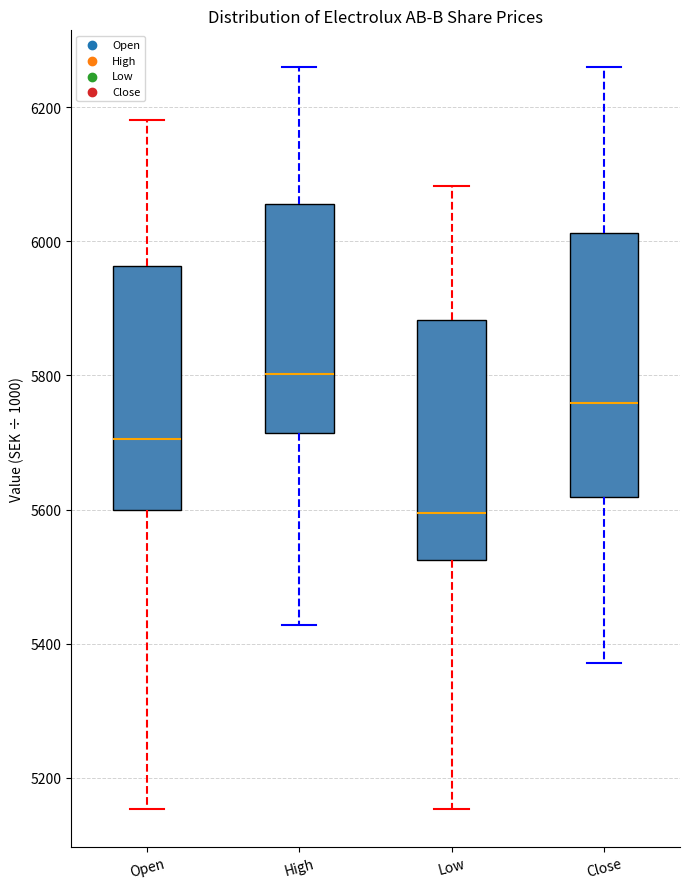

Where does the upper whisker of the box for High end on the y-axis? The values are not printed on the chart, so give them approximately, as read against the axis.

6260